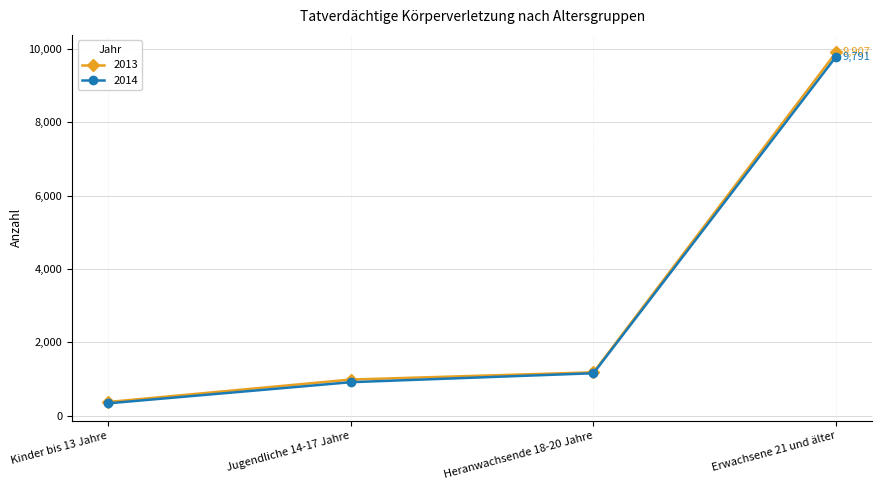

List the labels in order of 2014 value, smallest first.

Kinder bis 13 Jahre, Jugendliche 14-17 Jahre, Heranwachsende 18-20 Jahre, Erwachsene 21 und älter